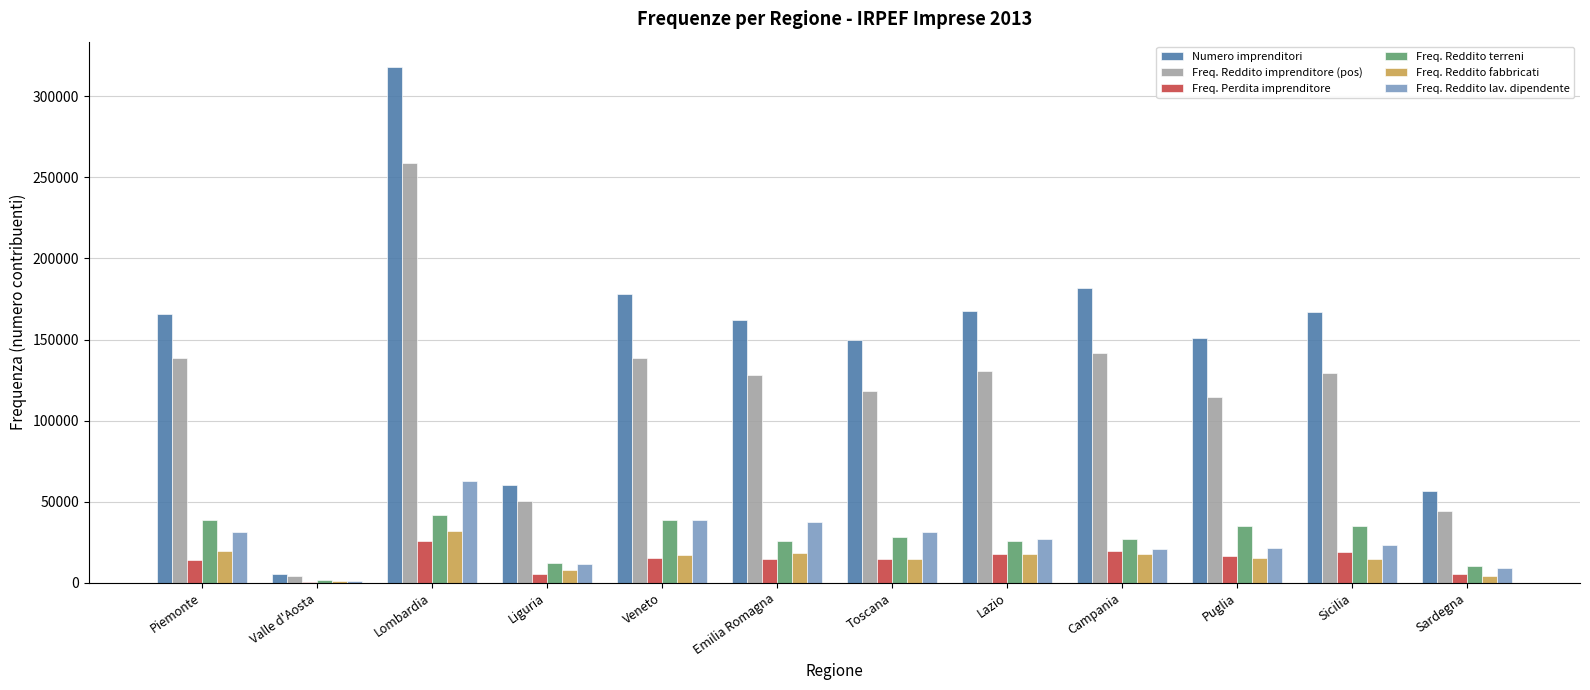

How many data points does each series have?

12